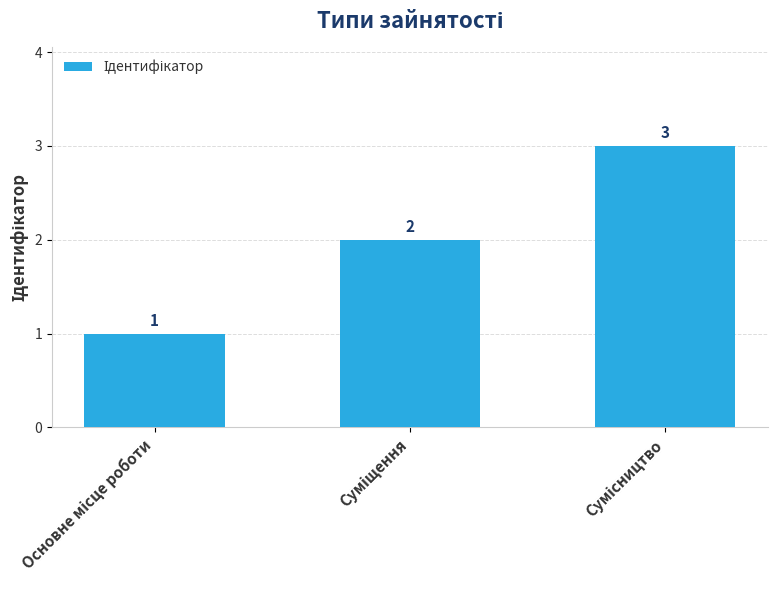

What is the average value?

2